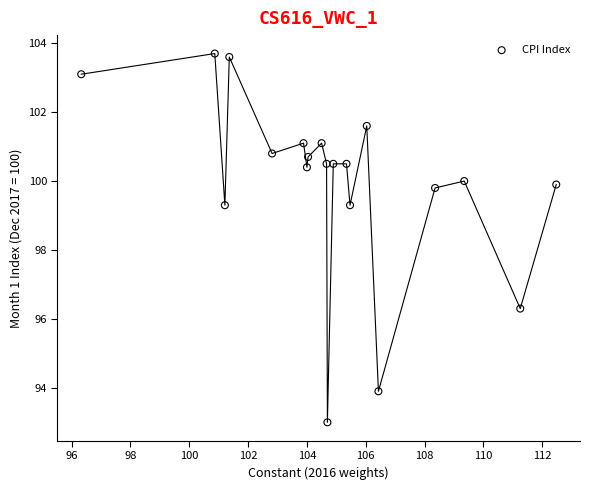

What is the range of Y values (max minus min)?

10.7